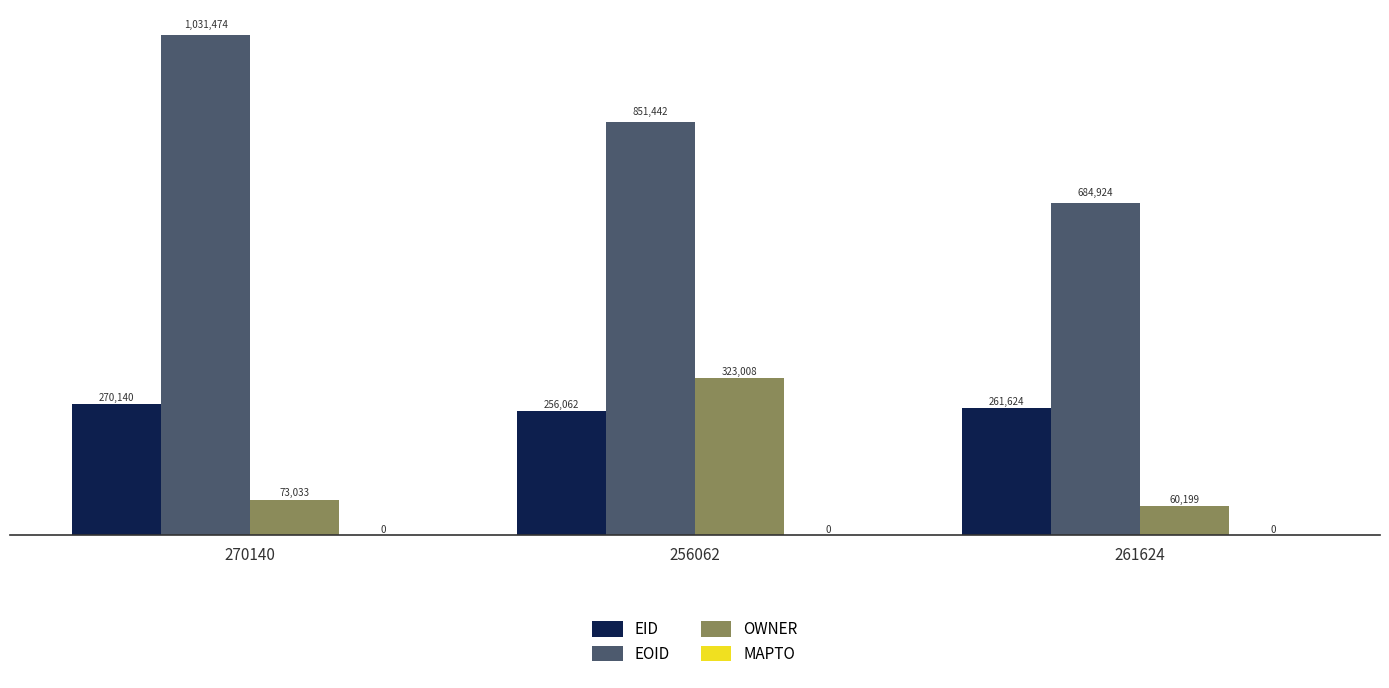

What is the total value across all series at 261624?

1006747